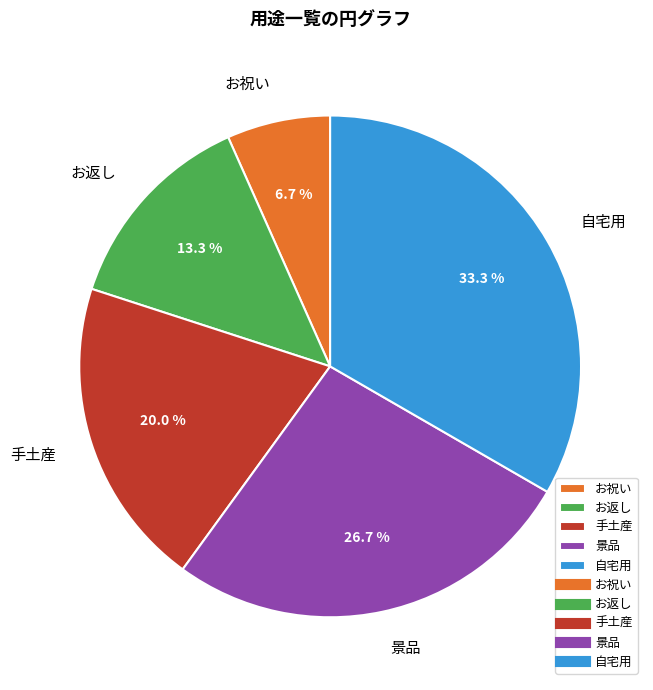

How many slices are in this pie chart?

5